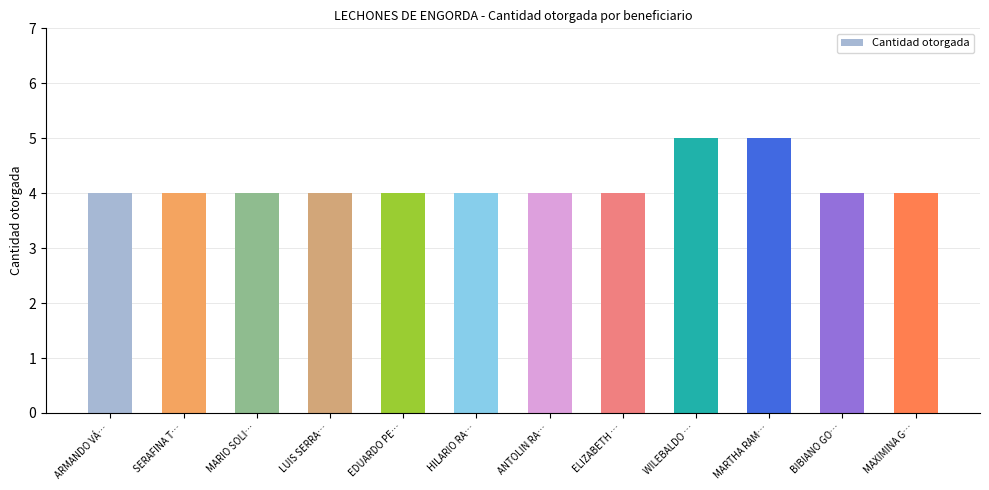

What is the label of the 4th bar from the right?

WILEBALDO …